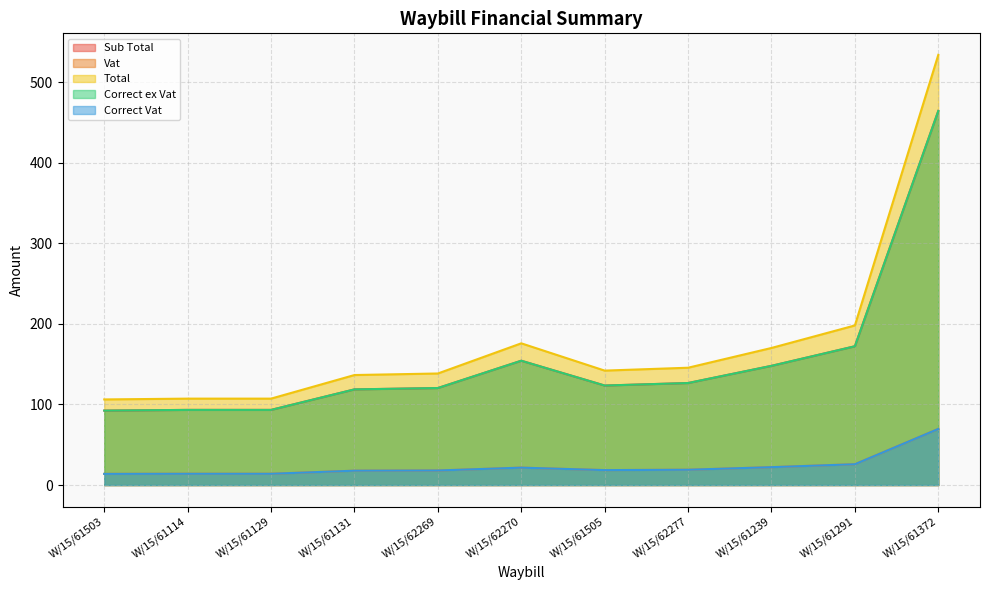

What is the total value across all series at W/15/61503?

318.8